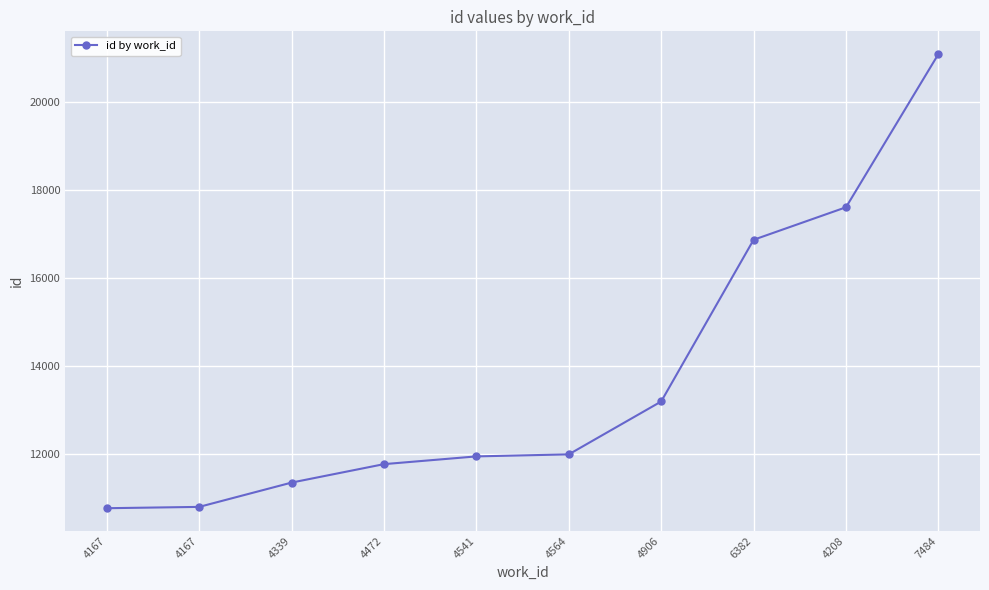

How many series are shown in this chart?

1